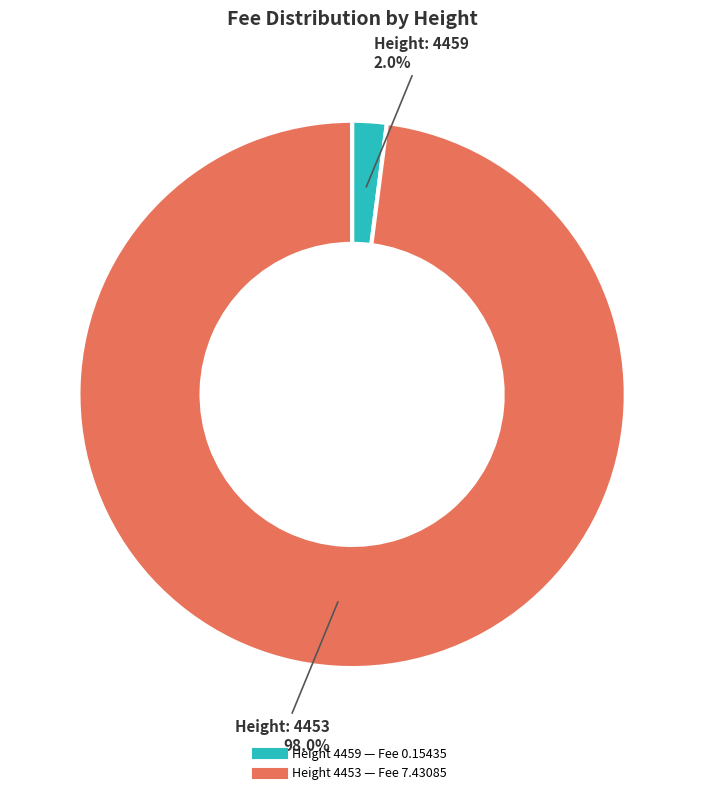

Is there a majority slice in this chart?

Yes